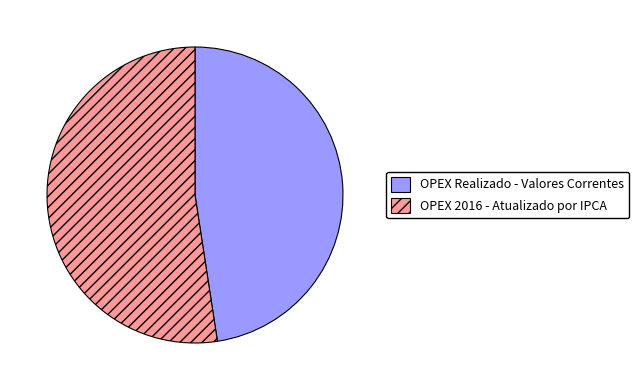

Rank the categories by value from lowest to highest.

OPEX Realizado - Valores Correntes, OPEX 2016 - Atualizado por IPCA